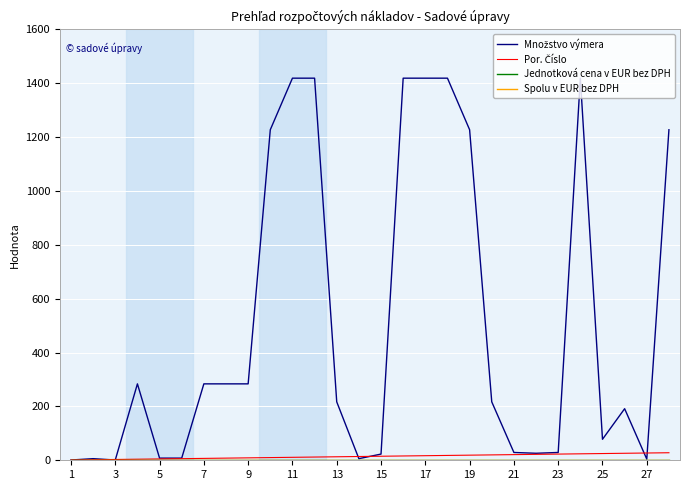

True or false: Jednotková cena v EUR bez DPH and Por. Číslo intersect in this chart.

False